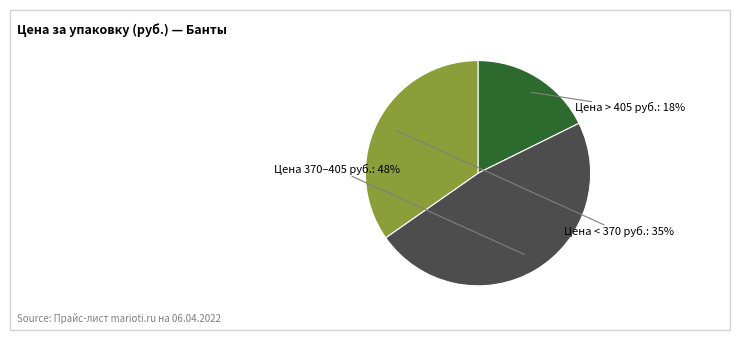

To the nearest percent, what is the average slice percentage?

33%